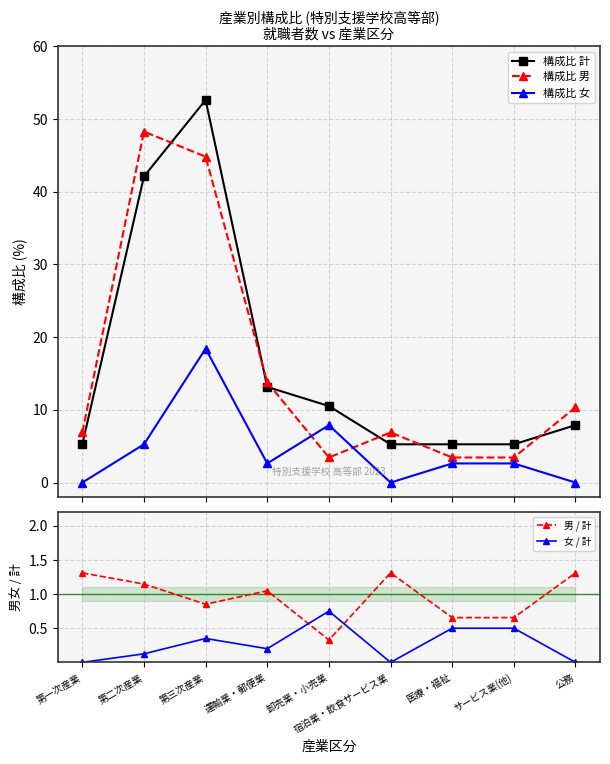

How many lines are shown in the chart?

5